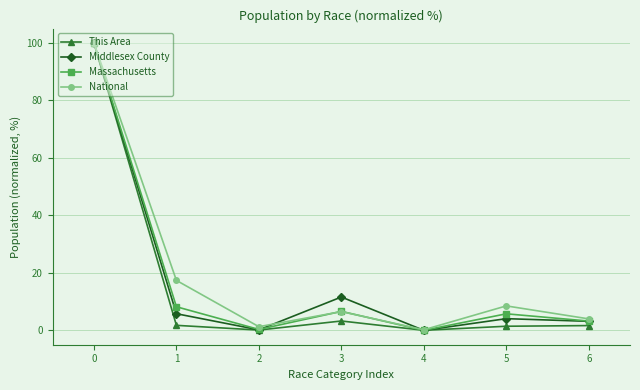

What is the spread (max minus min) of values at 3?

8.3